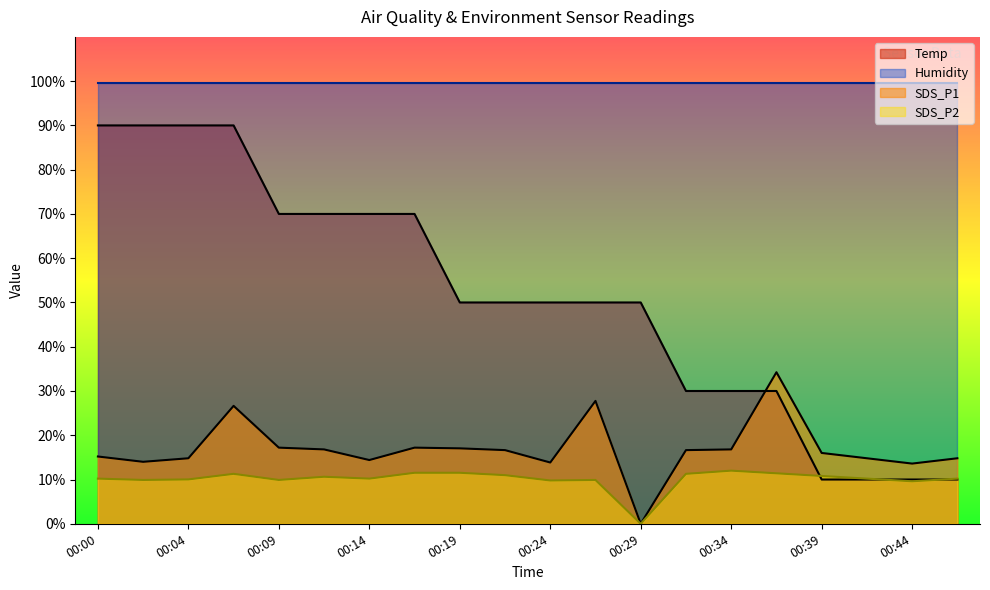

Which series has the largest total across all categories?

Humidity